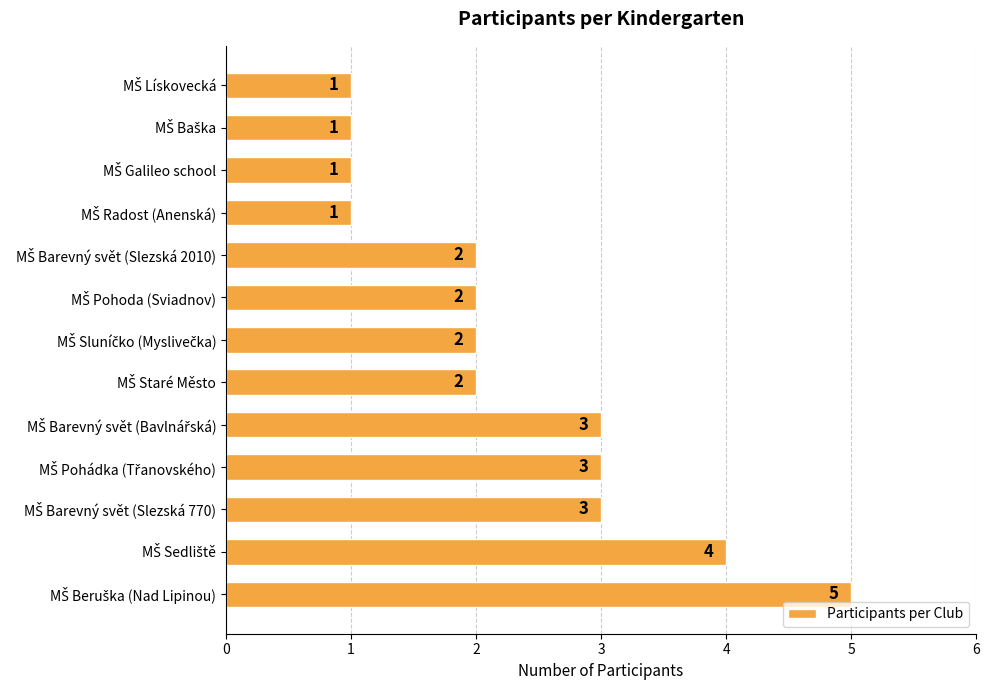

What is the greatest value displayed?

5